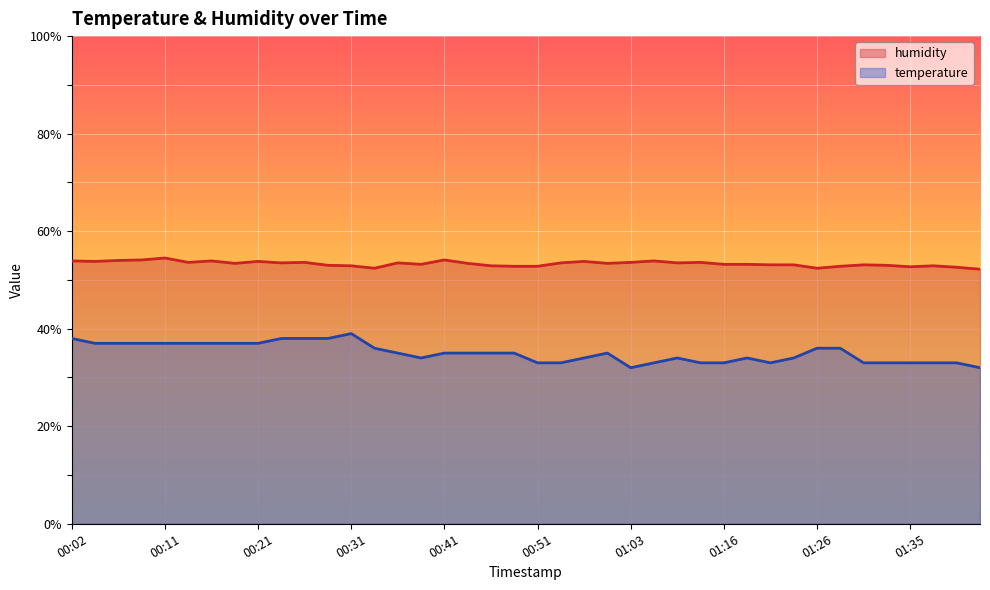

What position from the right is 01:43?

1